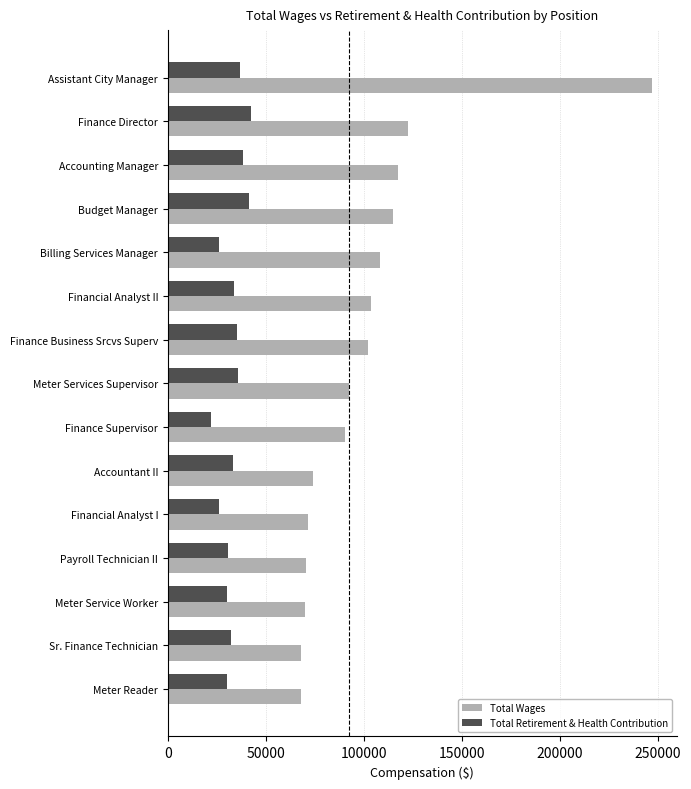

Rank the series by their average value, from highest to lowest.

Total Wages, Total Retirement & Health Contribution